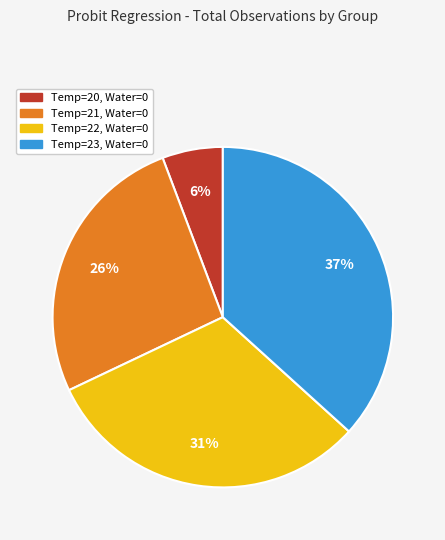

True or false: Temp=23, Water=0 accounts for 42% of the total.

False